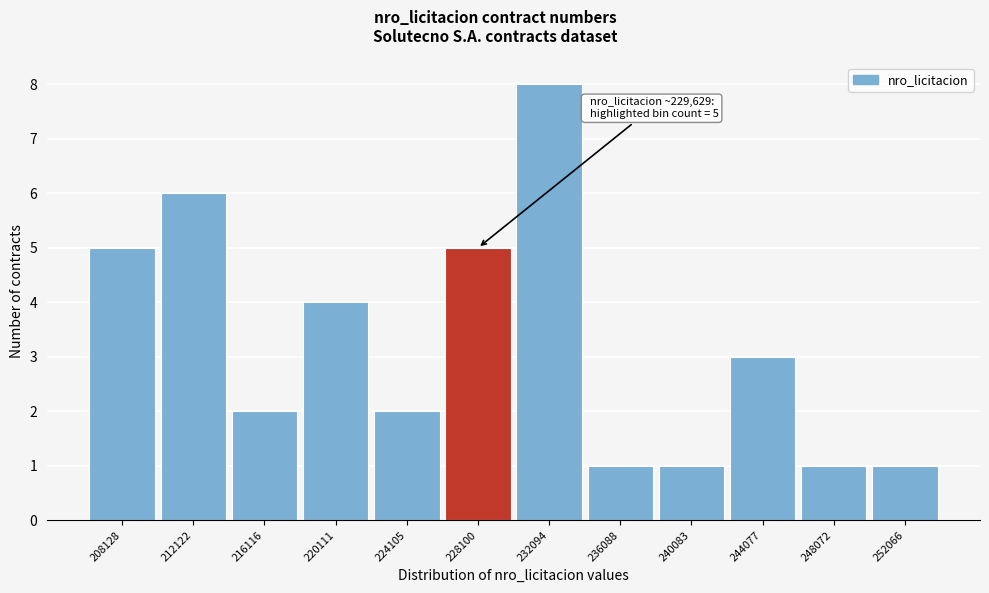

Reading right to left, transcribe all the data shown in this chart.

1	1	3	1	1	8	5	2	4	2	6	5